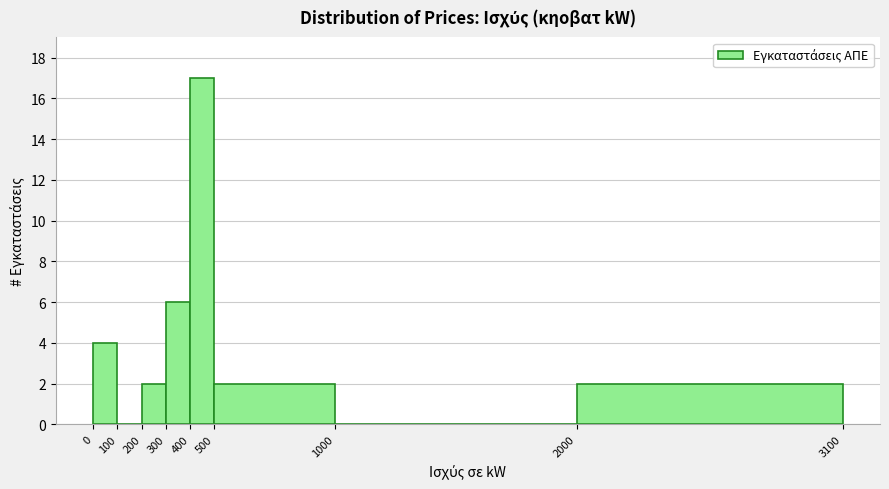

Reading left to right, list every bar in this chart as the range it spans on the x-axis followed by its height. The values are not printed on the chart, so give them approximately, as read against the axis.

0 to 100: 4
100 to 200: 0
200 to 300: 2
300 to 400: 6
400 to 500: 17
500 to 1000: 2
1000 to 2000: 0
2000 to 3100: 2